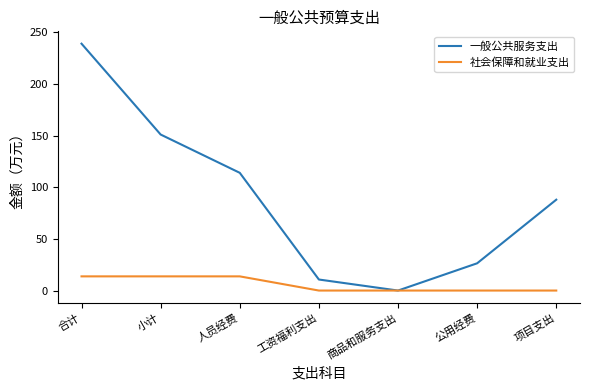

What position from the left is 公用经费?

6